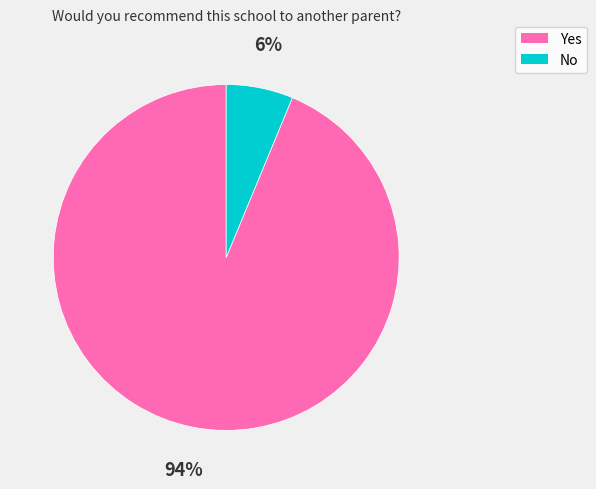

Is there a majority slice in this chart?

Yes